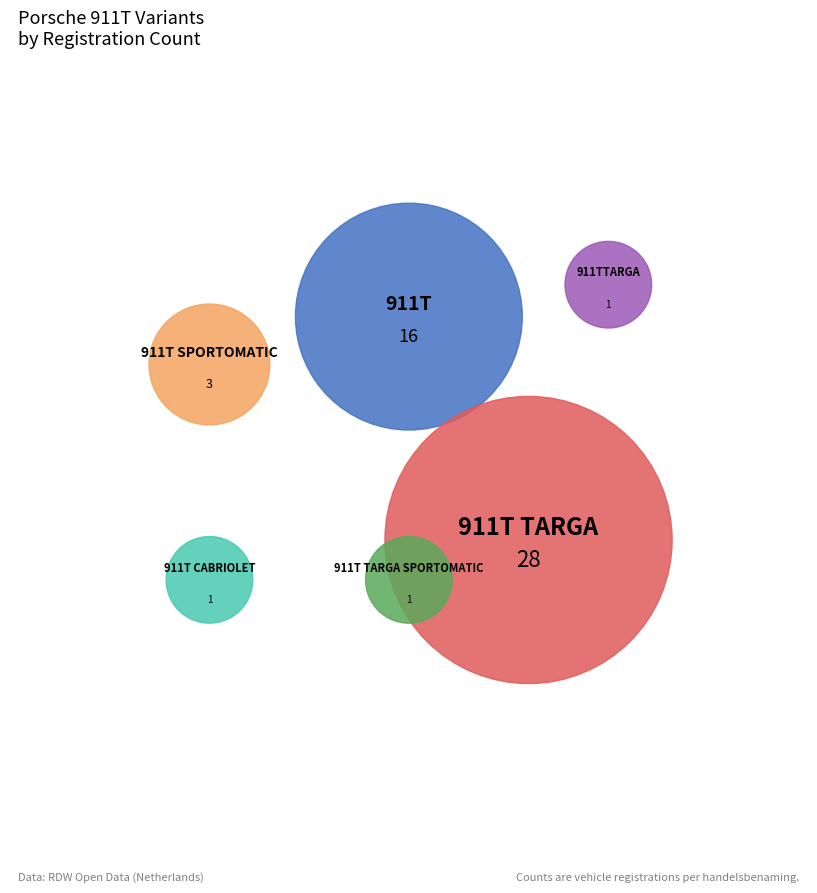

Combined, what portion of the pie is 911T CABRIOLET and 911T SPORTOMATIC?

8.0%